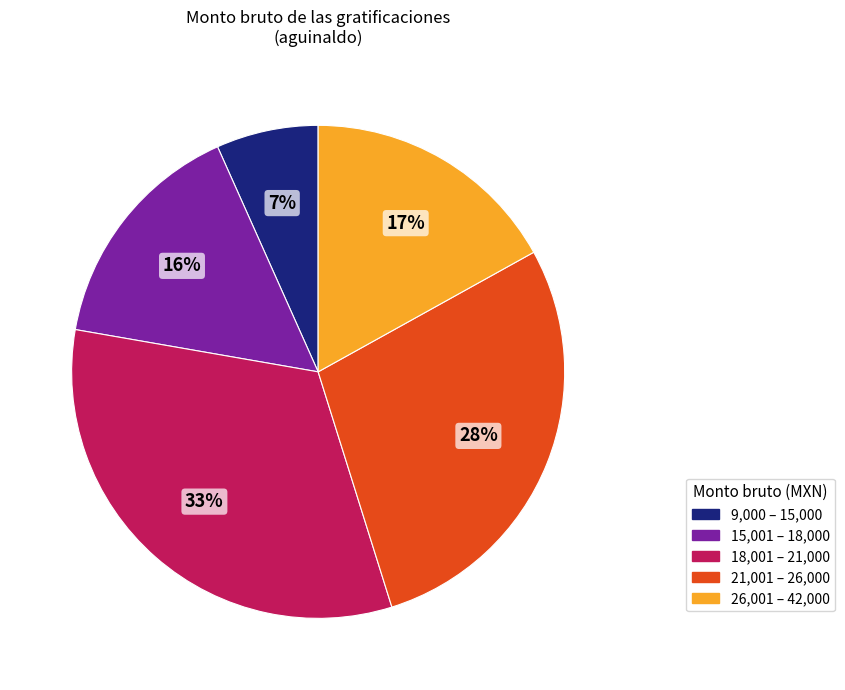

Is there any slice that represents more than half of the pie?

No